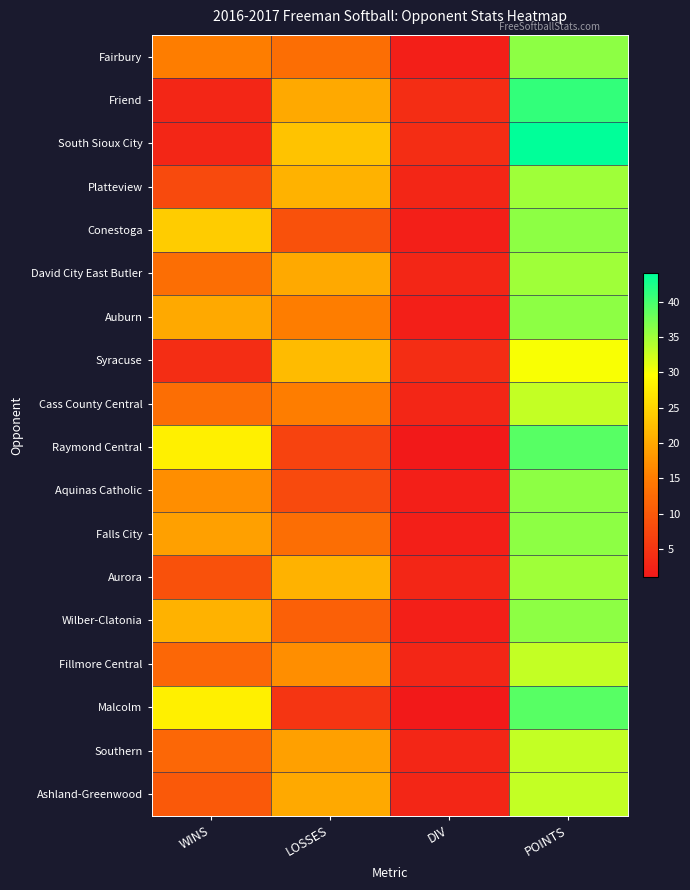

Which has a higher value, POINTS or LOSSES?

POINTS